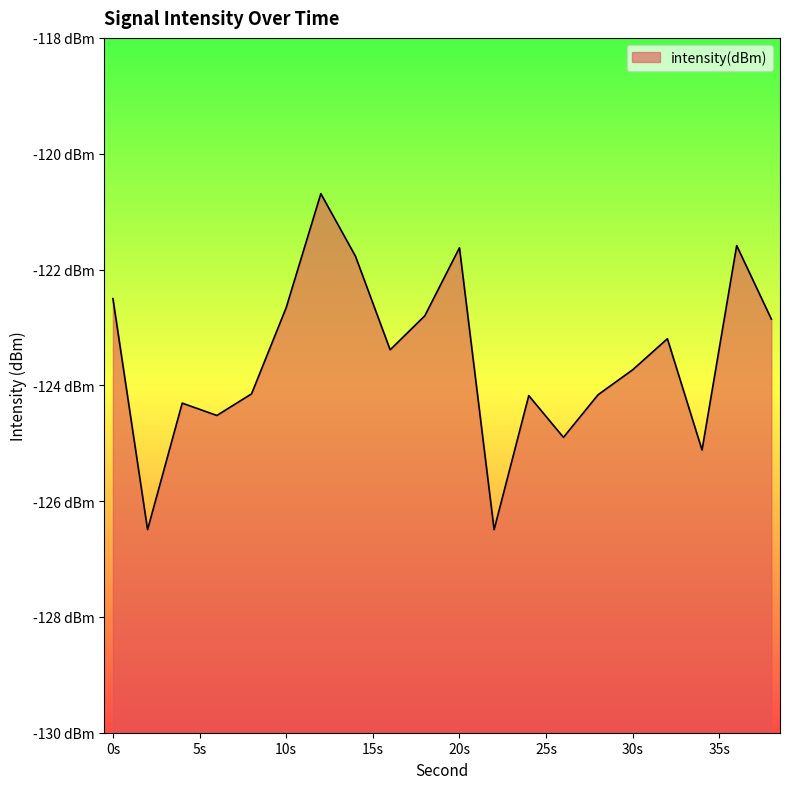

At which category does the chart reach its minimum across all series?

22